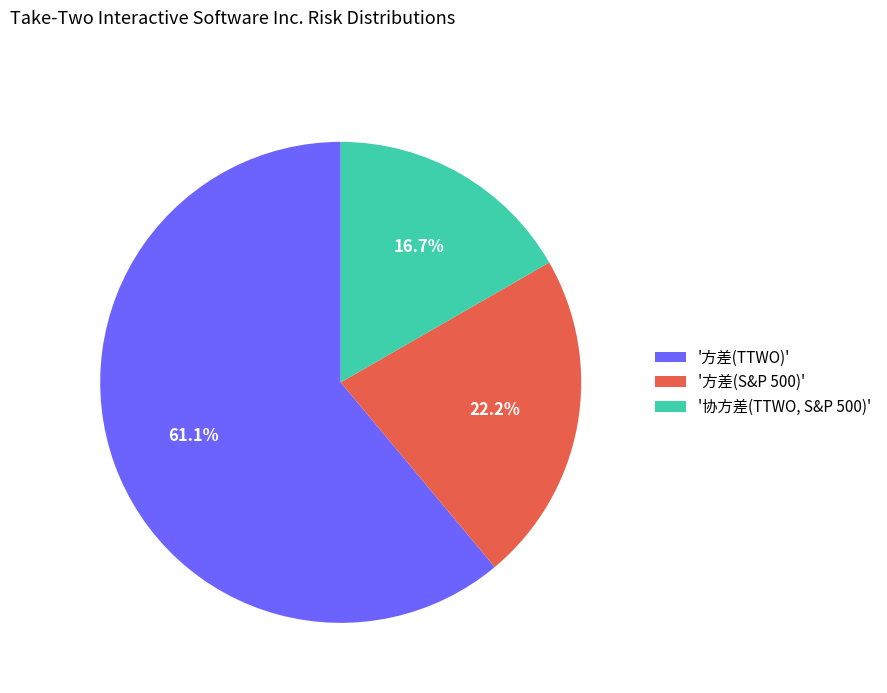

What percentage is NOT represented by '方差(TTWO)'?

38.9%